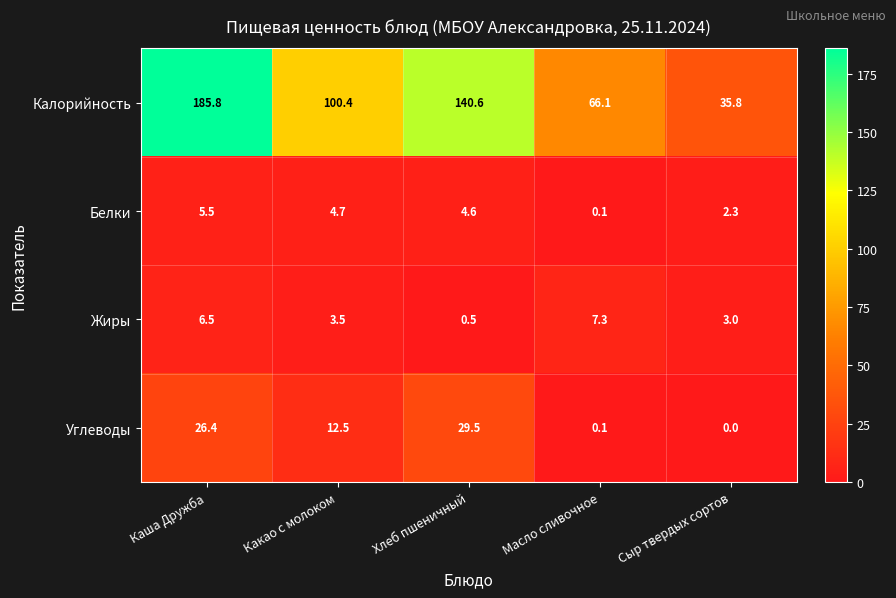

The Жиры series shows 1.2 at Какао с молоком. True or false?

False